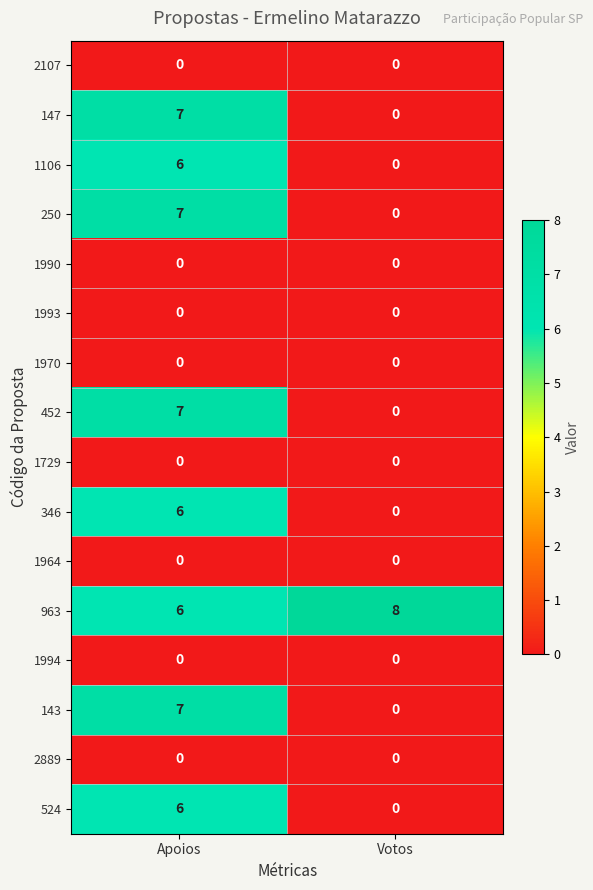

What is the greatest value displayed?

8